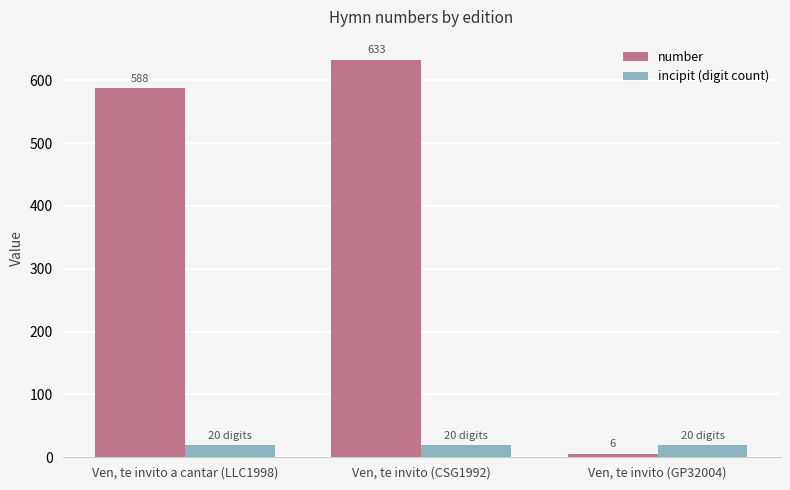

Reading left to right, transcribe all the data shown in this chart.

number: Ven, te invito a cantar (LLC1998)=588	Ven, te invito (CSG1992)=633	Ven, te invito (GP32004)=6
incipit (digit count): Ven, te invito a cantar (LLC1998)=20	Ven, te invito (CSG1992)=20	Ven, te invito (GP32004)=20